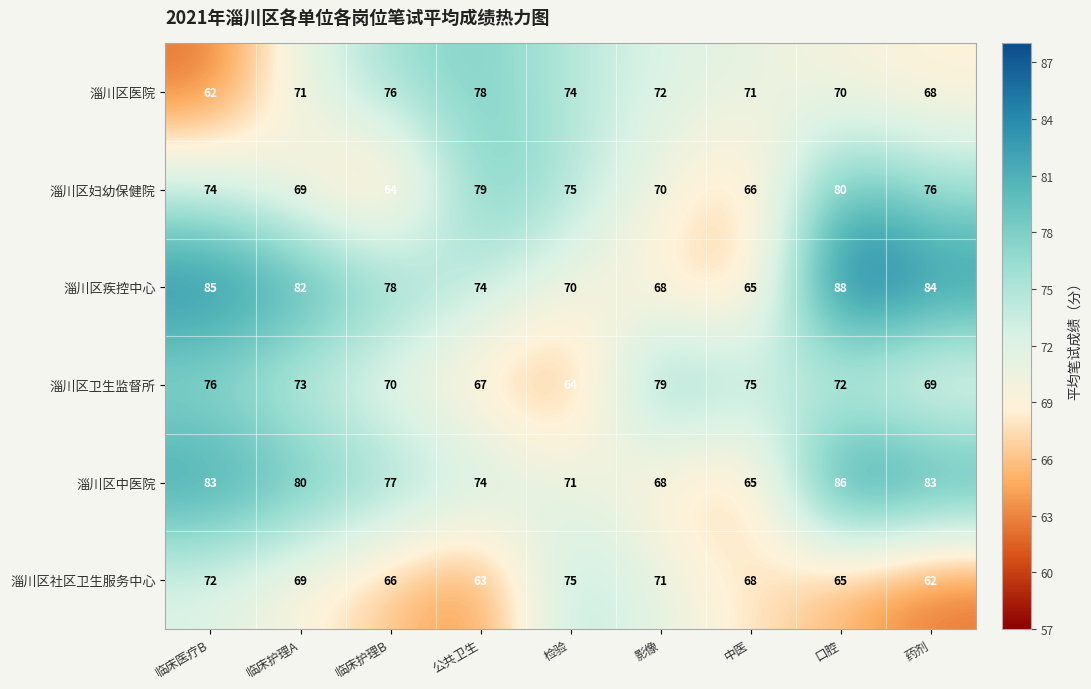

At 临床护理B, list the series in order from smallest to largest.

淄川区妇幼保健院, 淄川区社区卫生服务中心, 淄川区卫生监督所, 淄川区医院, 淄川区中医院, 淄川区疾控中心